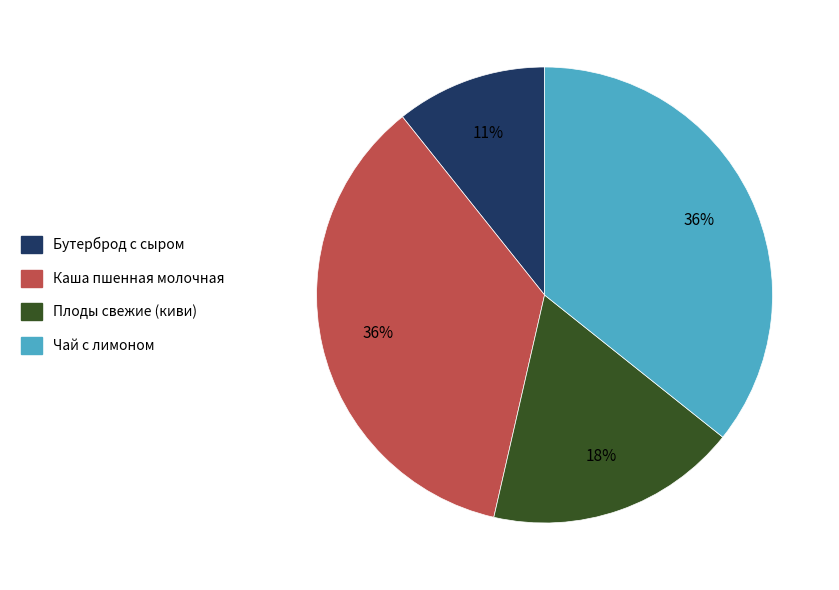

To the nearest percent, what is the difference between the Бутерброд с сыром and Плоды свежие (киви) slice percentages?

7%